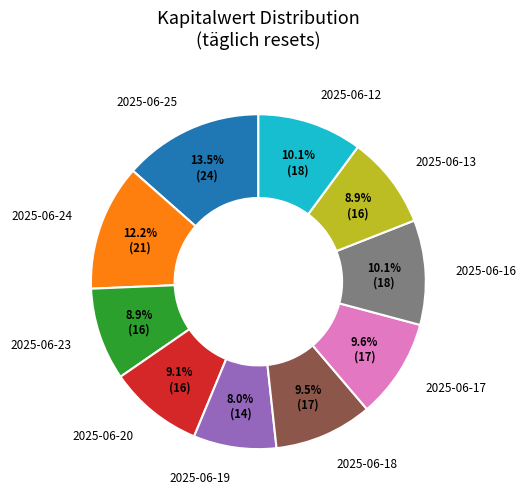

Is there a majority slice in this chart?

No